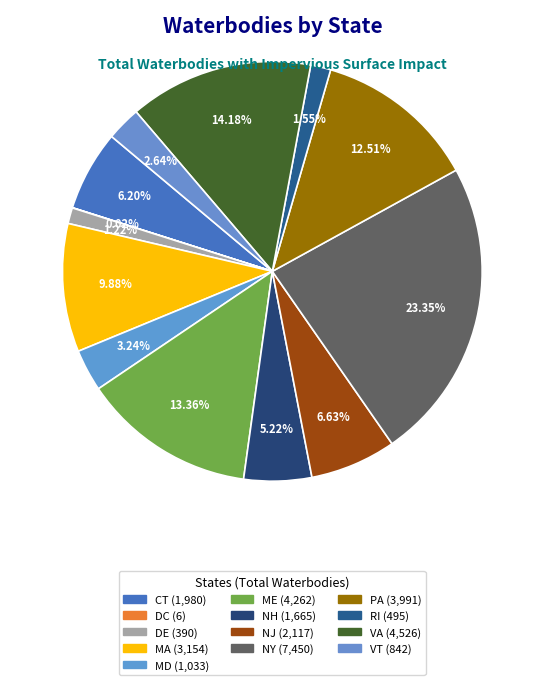

To the nearest percent, what is the difference between the CT and MA slice percentages?

4%